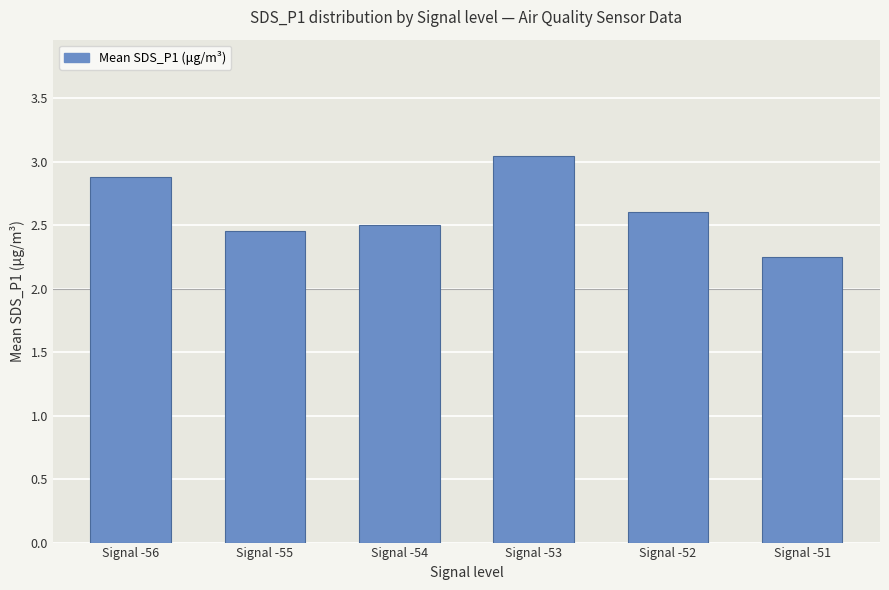

The chart shows a value of 2.5 at Signal -55. True or false?

True